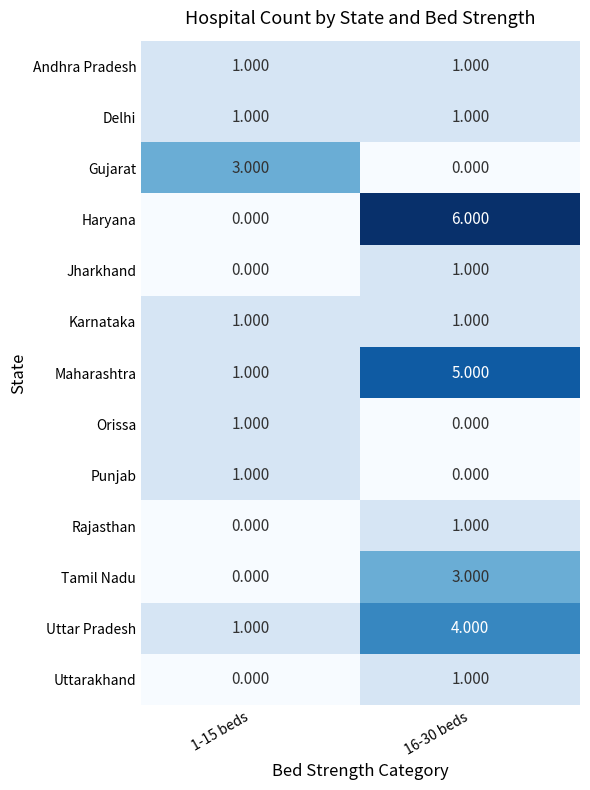

Which series has the largest range (max minus min)?

Haryana